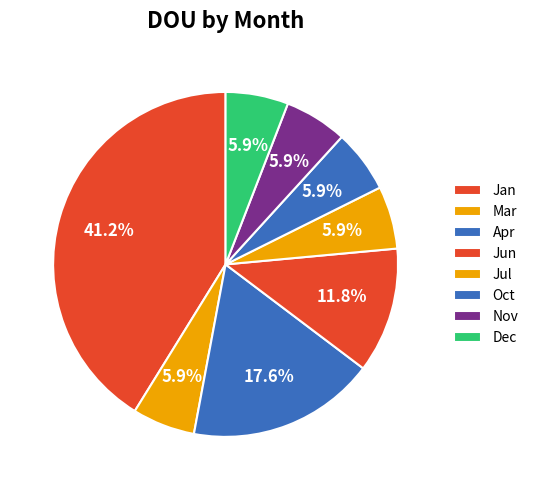

Is the sum of Oct and Jan greater than half?

No